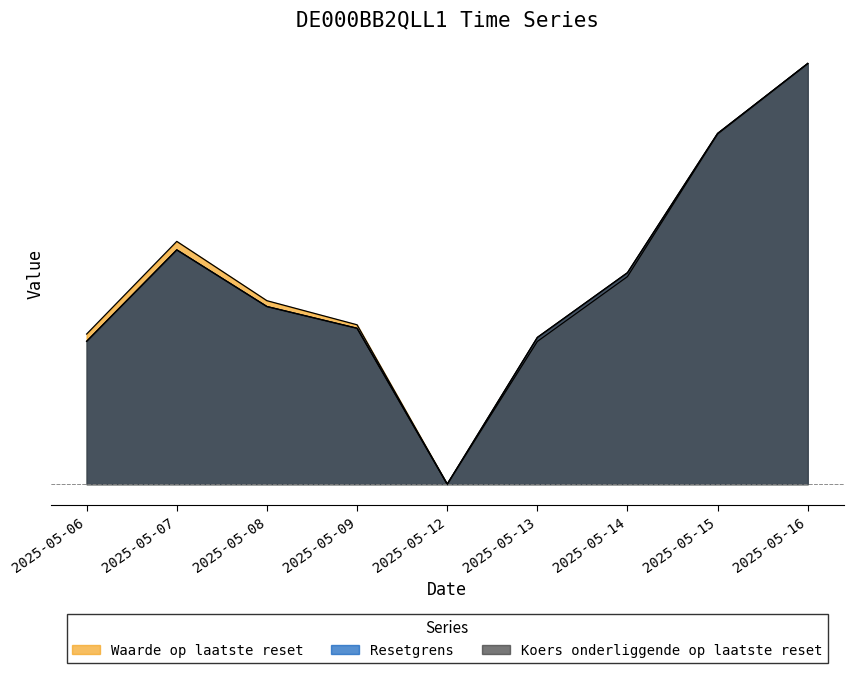

At which label is Waarde op laatste reset closest to 0?

2025-05-12